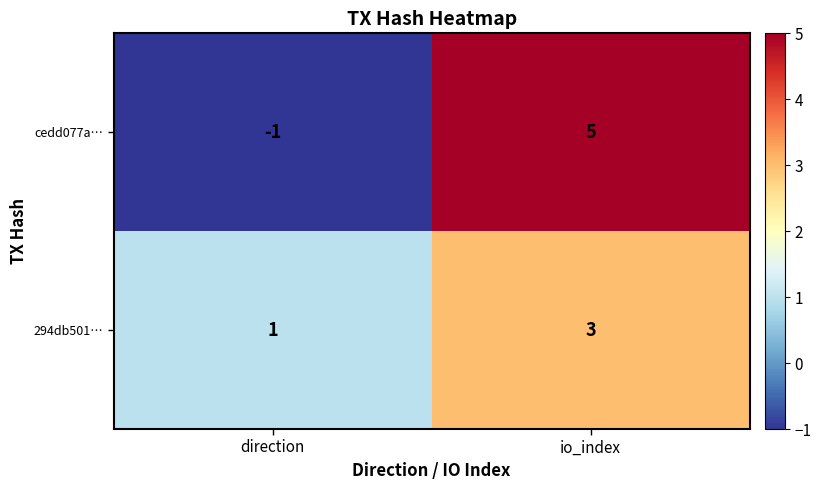

Rank the series by their maximum value, from highest to lowest.

cedd077a…, 294db501…